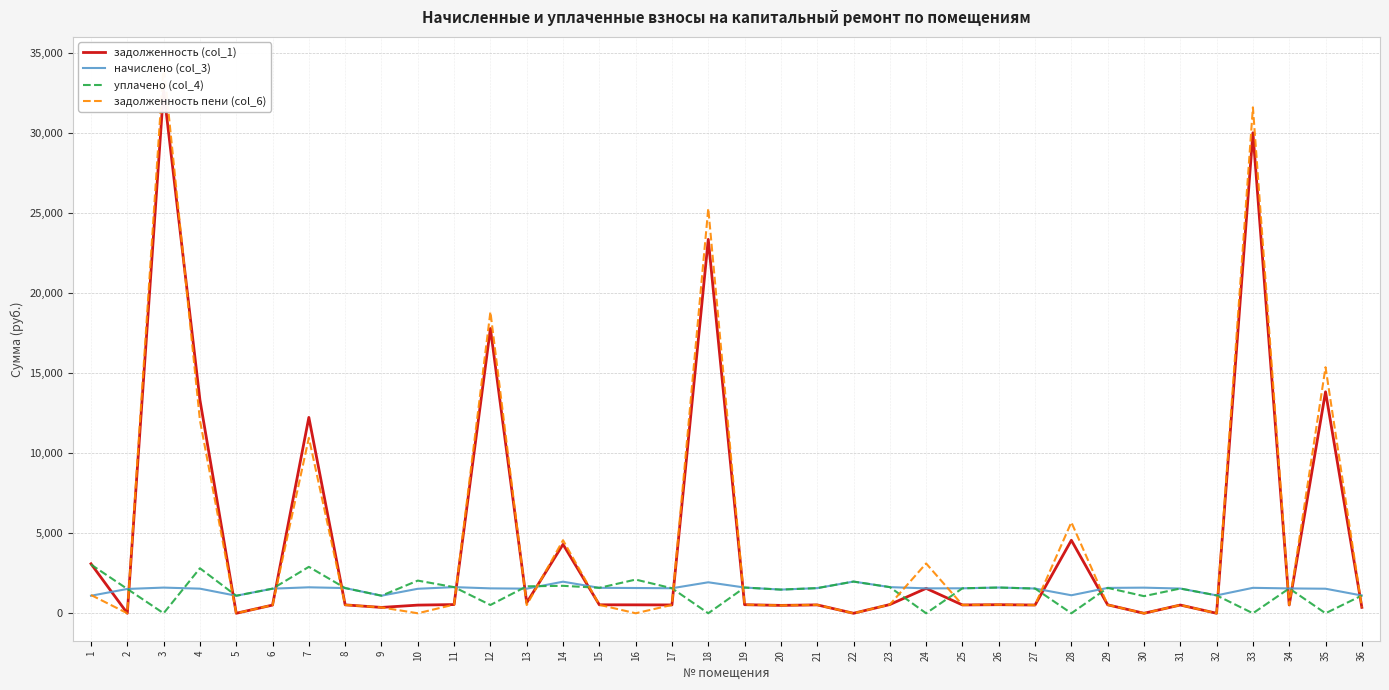

Between 30 and 35, which series saw the biggest shift?

задолженность пени (col_6)